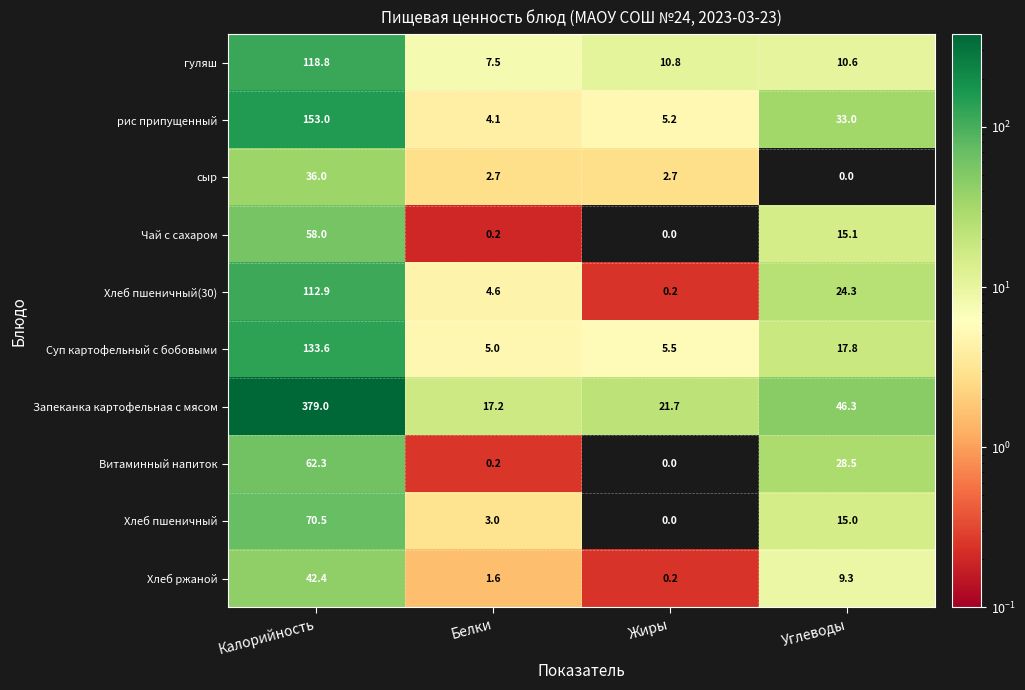

Which series has the largest total across all categories?

Запеканка картофельная с мясом